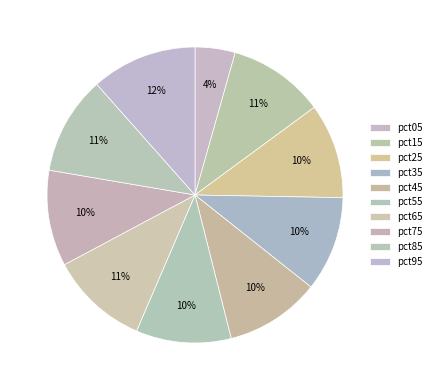

How many segments does this pie chart have?

10